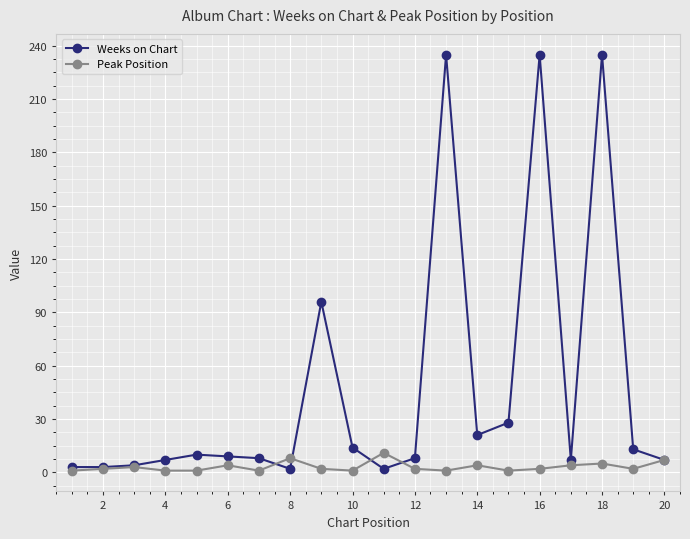

What is the greatest value displayed?

235